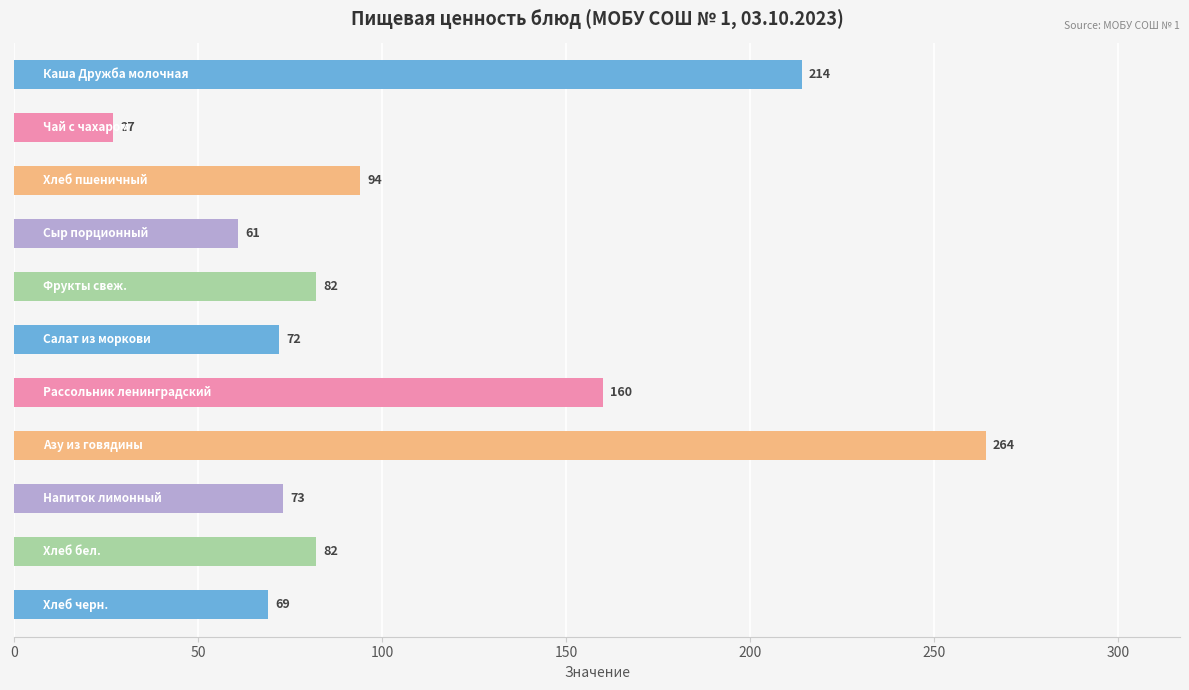

What is the minimum value shown in the chart?

27